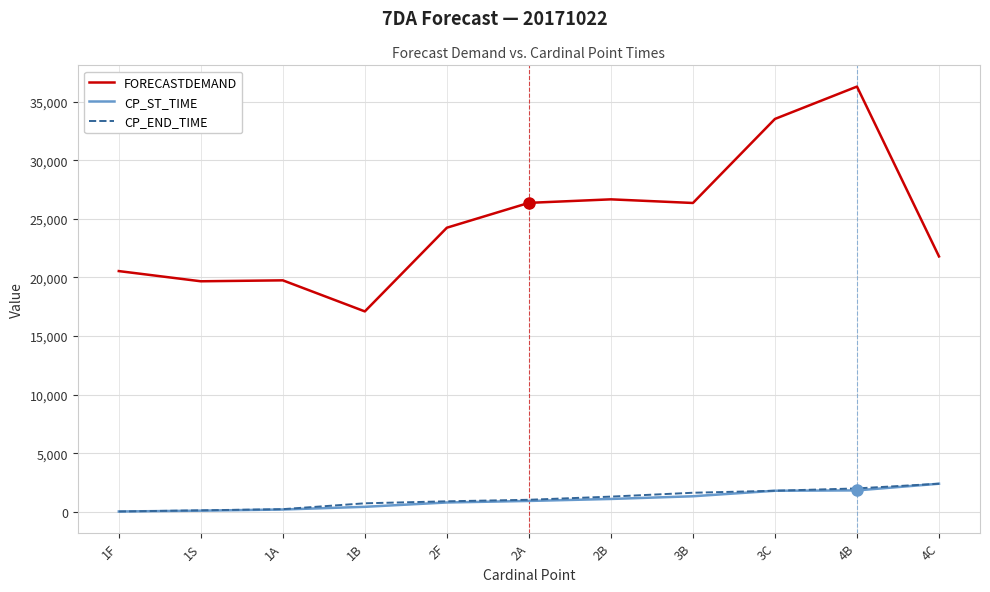

Between 3C and 4B, which series saw the biggest shift?

FORECASTDEMAND